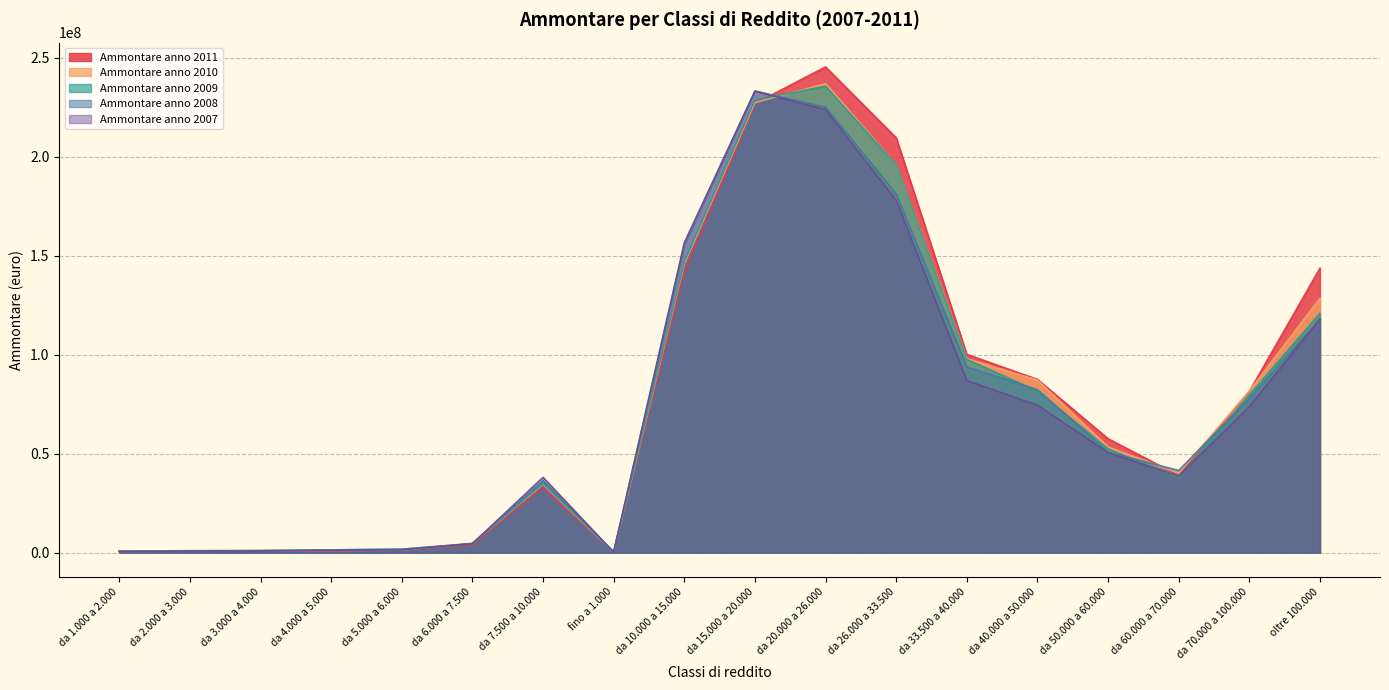

True or false: Ammontare anno 2008 has more than 2 points higher than both neighbors.

False